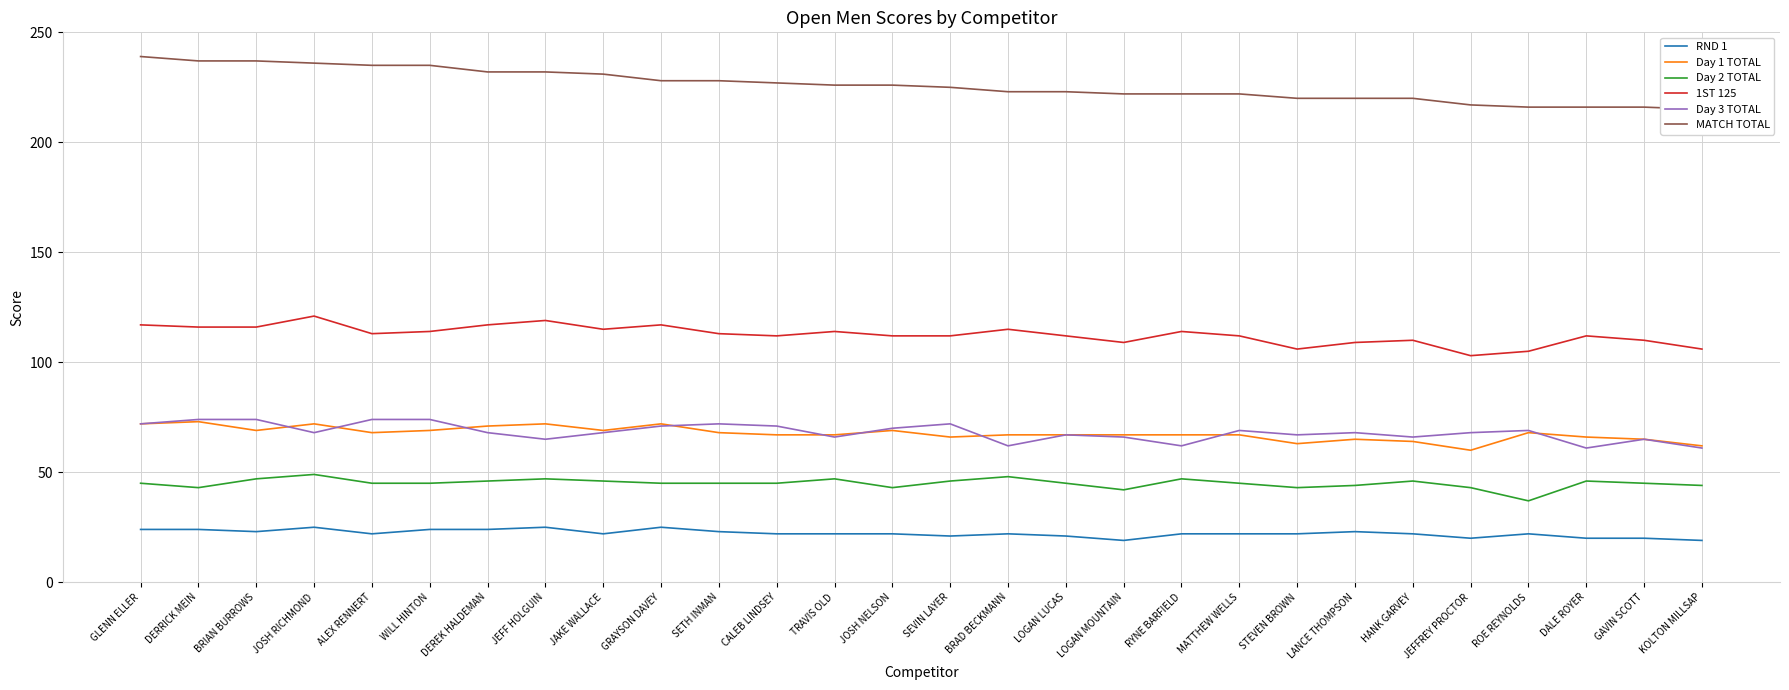

What is the minimum value for Day 2 TOTAL?

37